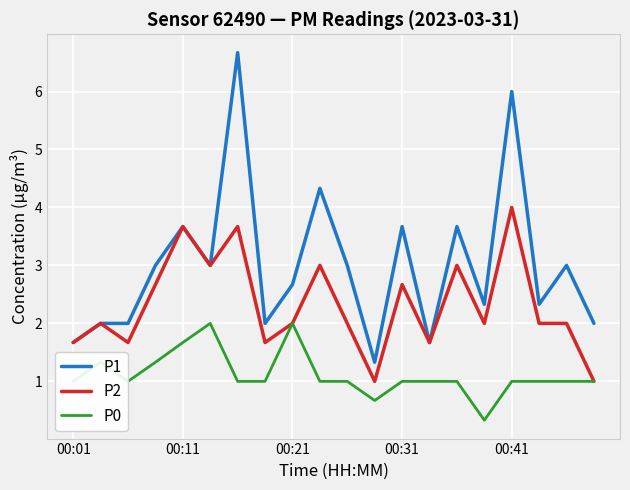

True or false: P0 and P1 intersect in this chart.

False